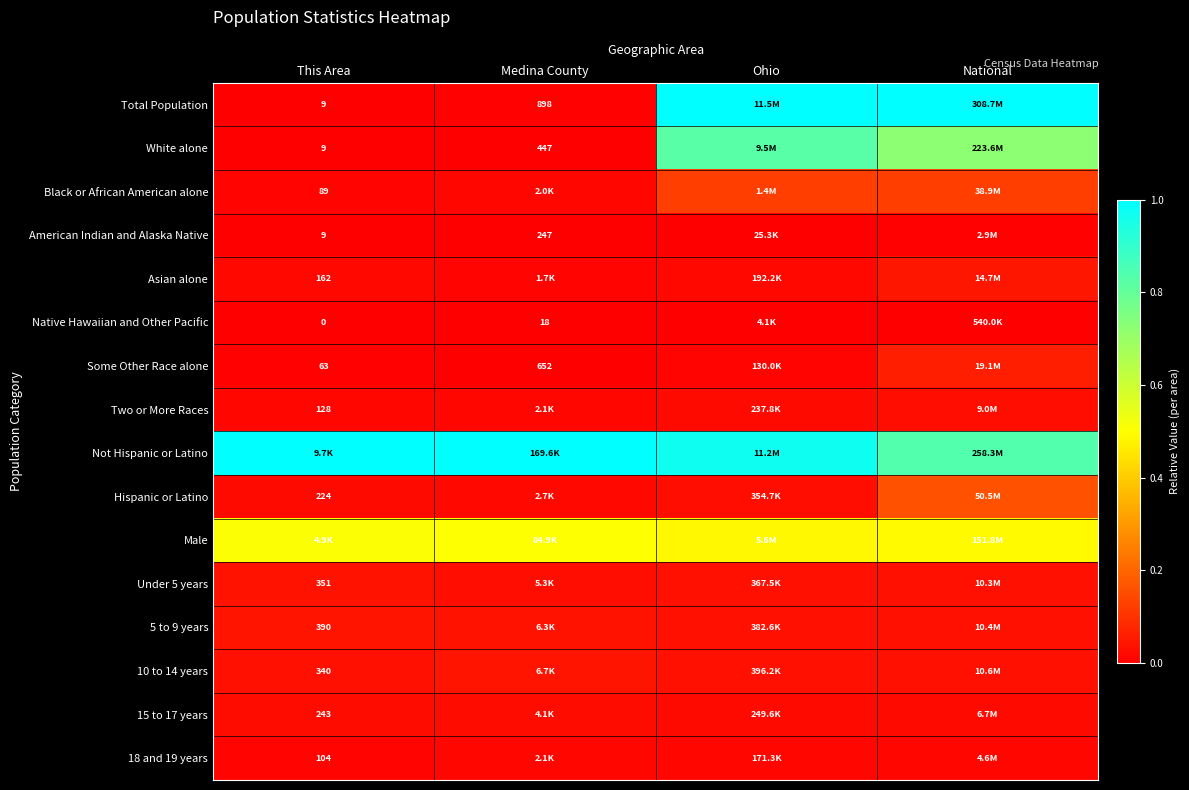

What is the difference between the maximum and minimum values in the Not Hispanic or Latino series?

0.2